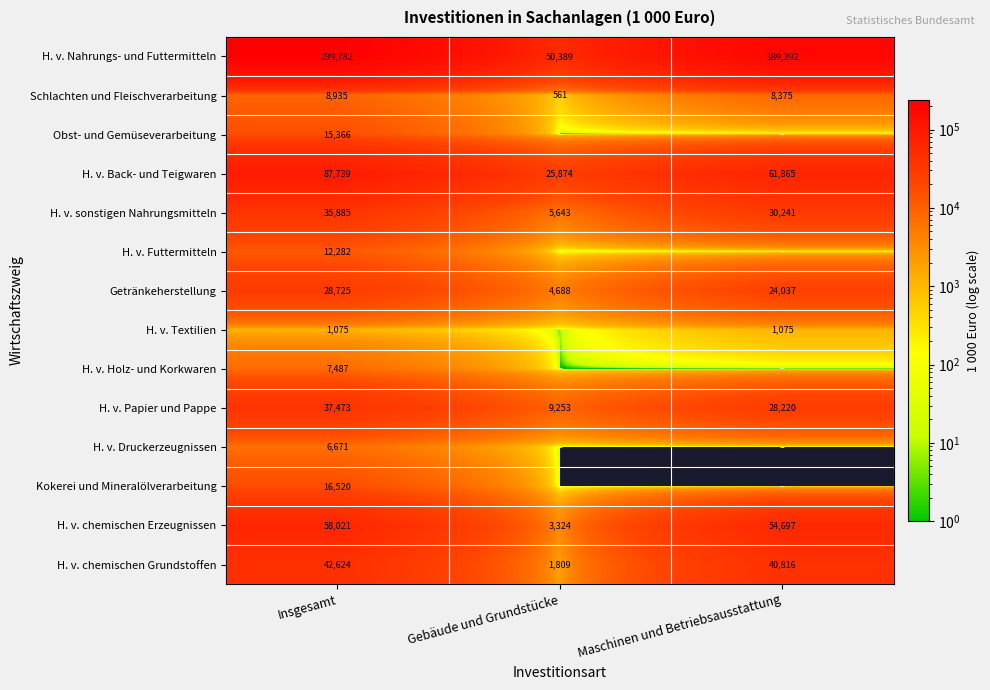

At which category does the chart reach its peak across all series?

Insgesamt